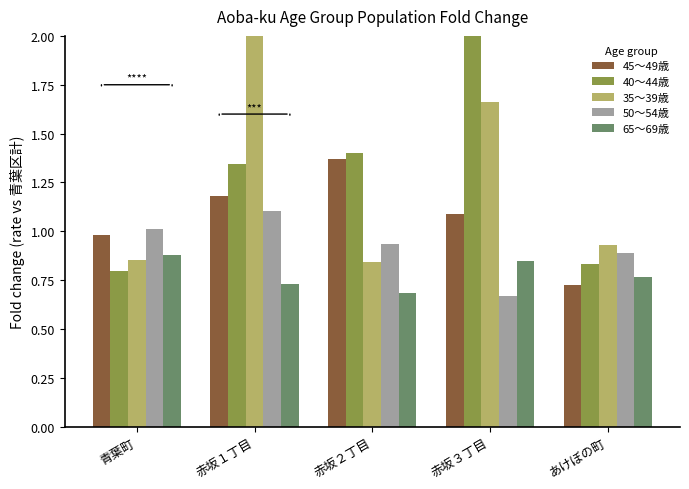

What is the label of the 4th bar from the left?

赤坂３丁目